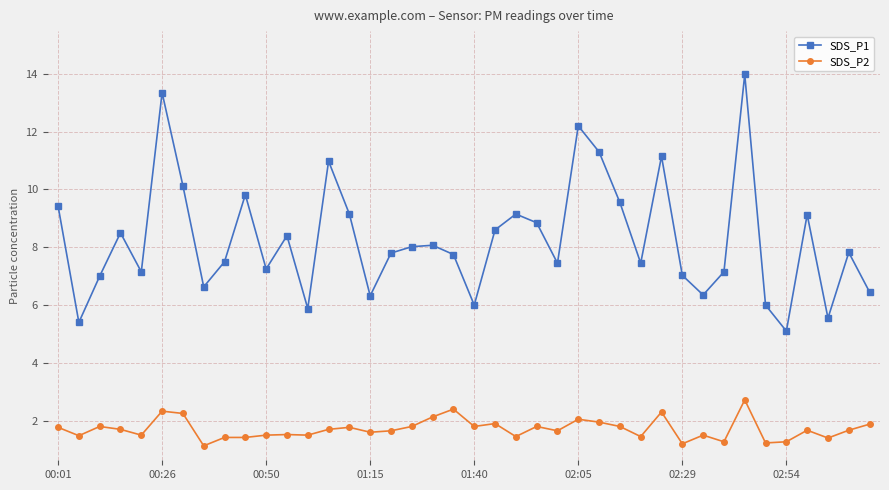

True or false: SDS_P1 and SDS_P2 intersect in this chart.

False